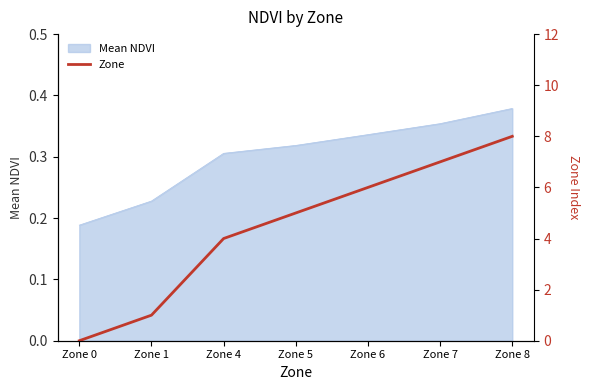

What is the difference between the maximum and minimum values?

8